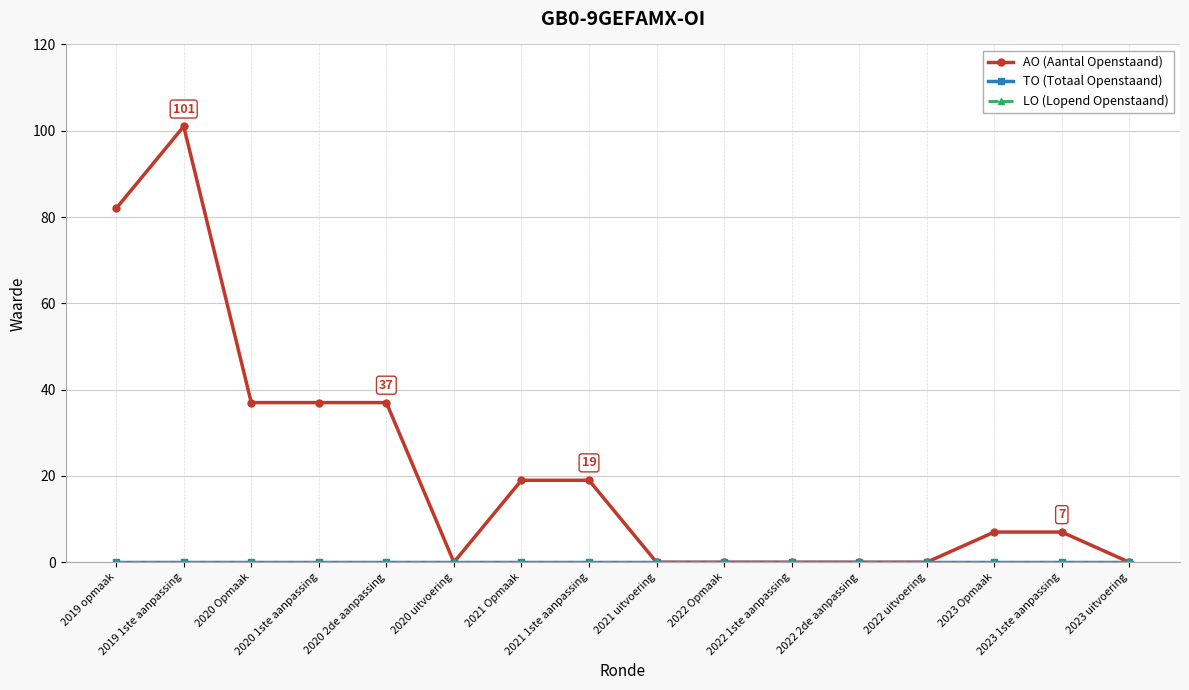

Does the chart have visible grid lines?

Yes